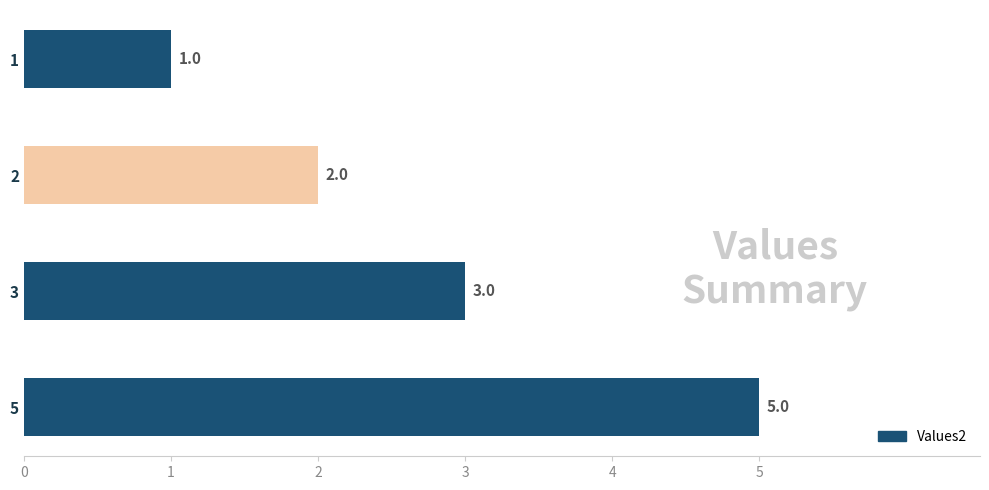

List the labels in order of value, smallest first.

1, 2, 3, 5